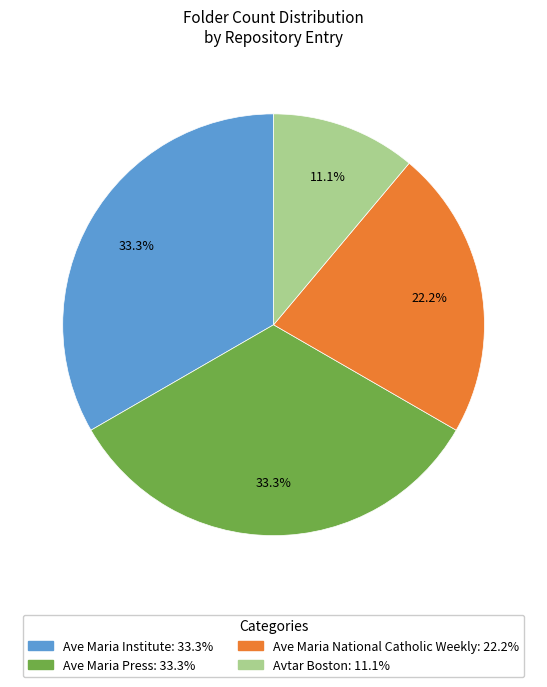

What percentage is the Ave Maria National Catholic Weekly slice, to the nearest percent?

22%